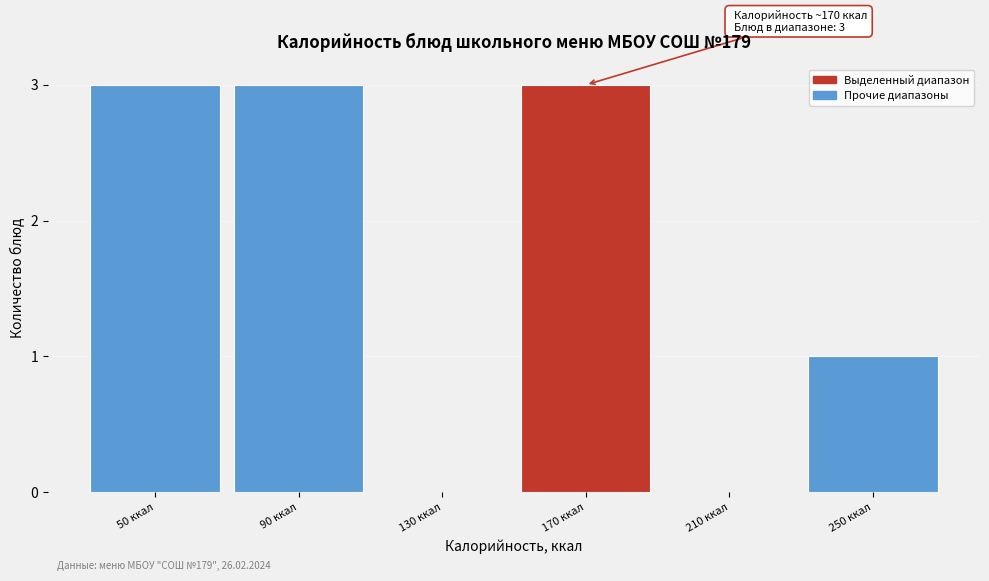

Reading right to left, extract all data points from this chart.

250 ккал=1	210 ккал=0	170 ккал=3	130 ккал=0	90 ккал=3	50 ккал=3